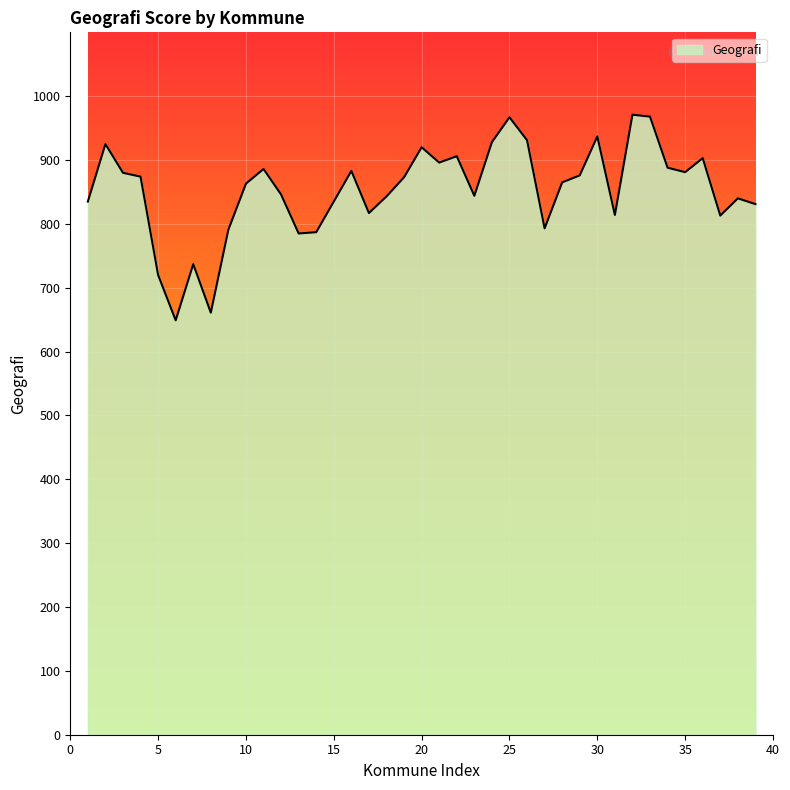

What is the greatest value displayed?

971